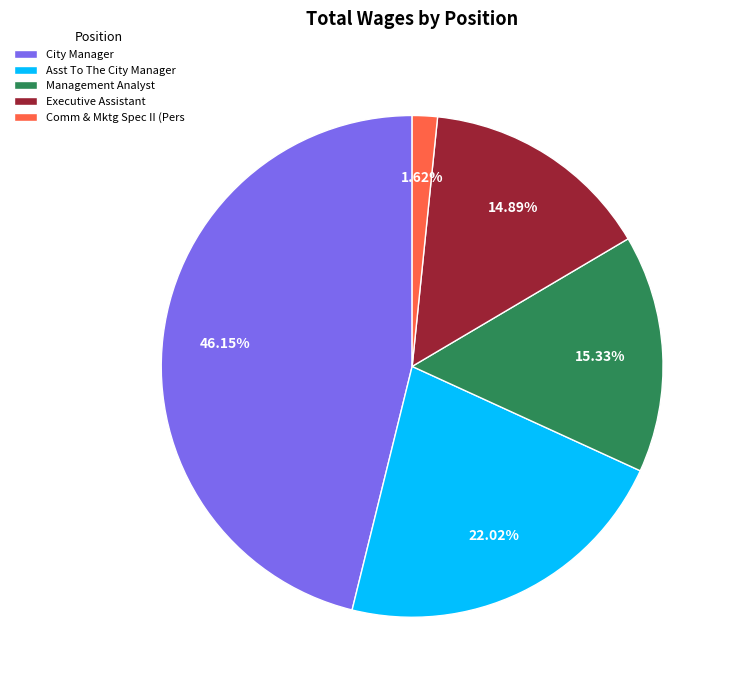

To the nearest percent, what portion does Executive Assistant represent?

15%